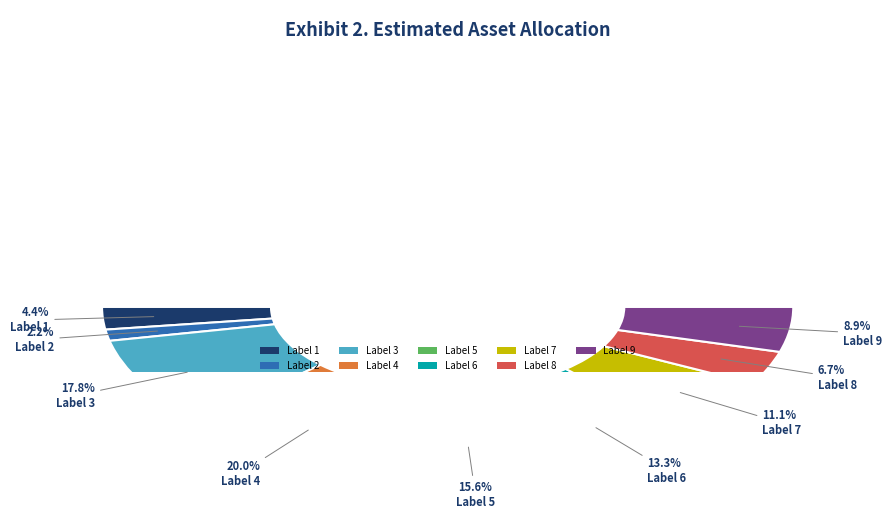

Combined, what portion of the pie is 3 and 4?

37.8%